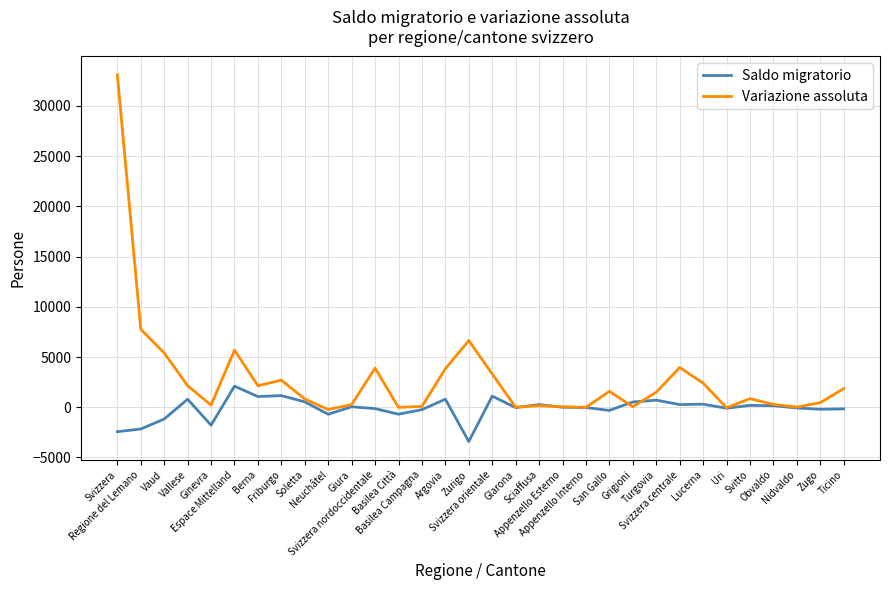

Rank the series by their maximum value, from highest to lowest.

Variazione assoluta, Saldo migratorio